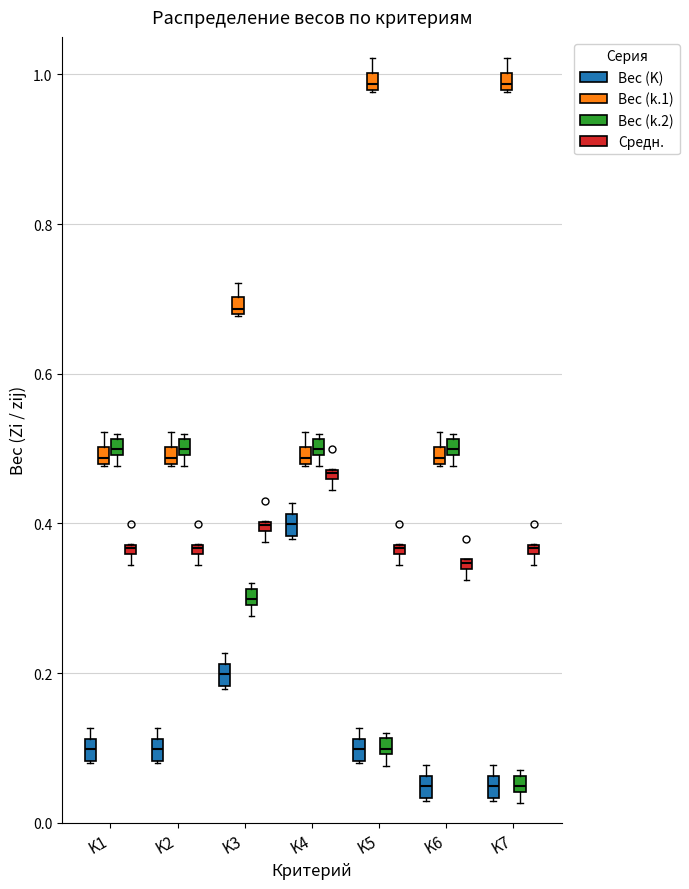

Where is the lower edge of the box for K7 (Вес (K)) on the y-axis? The values are not printed on the chart, so give them approximately, as read against the axis.

0.04